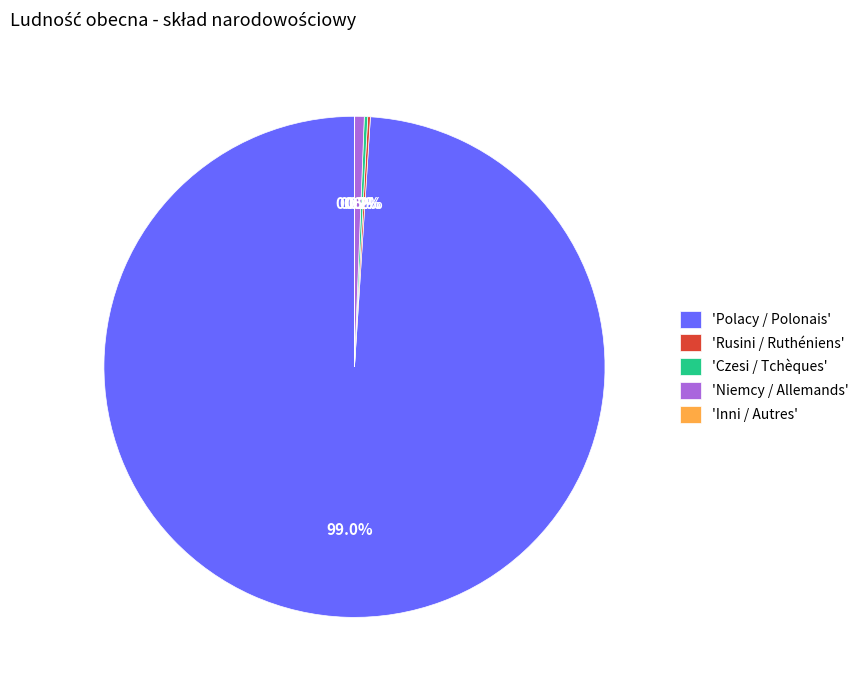

Which slice is the largest?

'Polacy / Polonais'